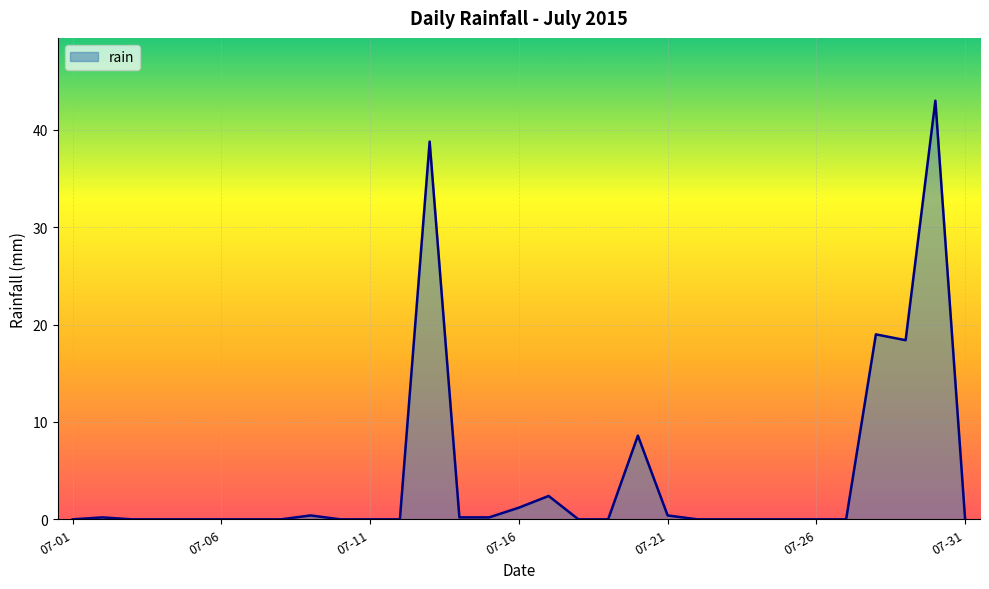

What is the maximum value shown in the chart?

43.0